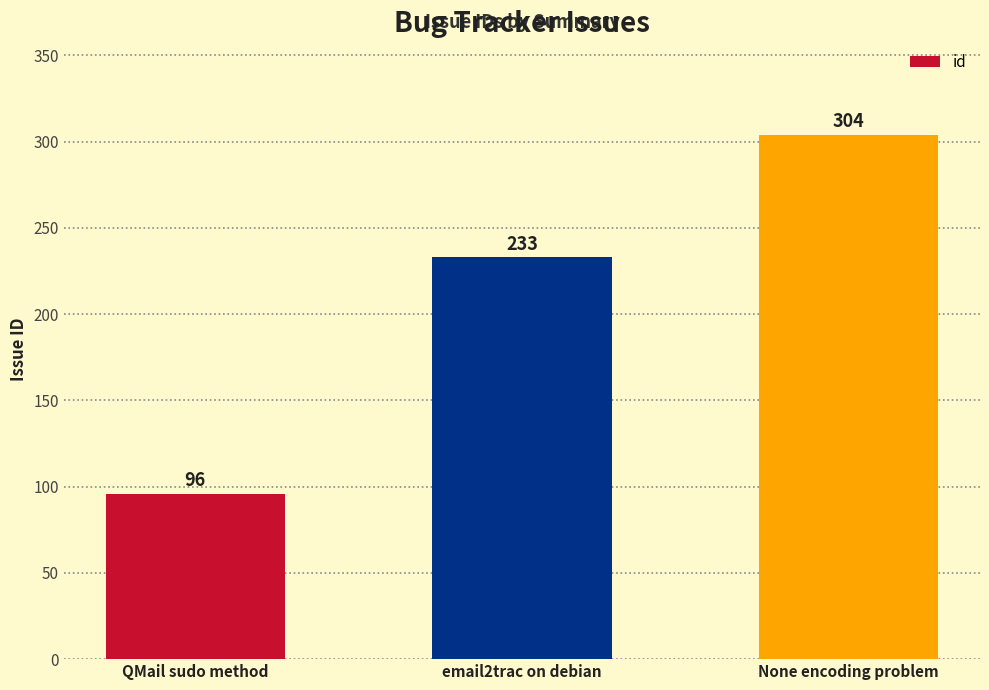

Rank the categories by value from lowest to highest.

QMail sudo method, email2trac on debian, None encoding problem